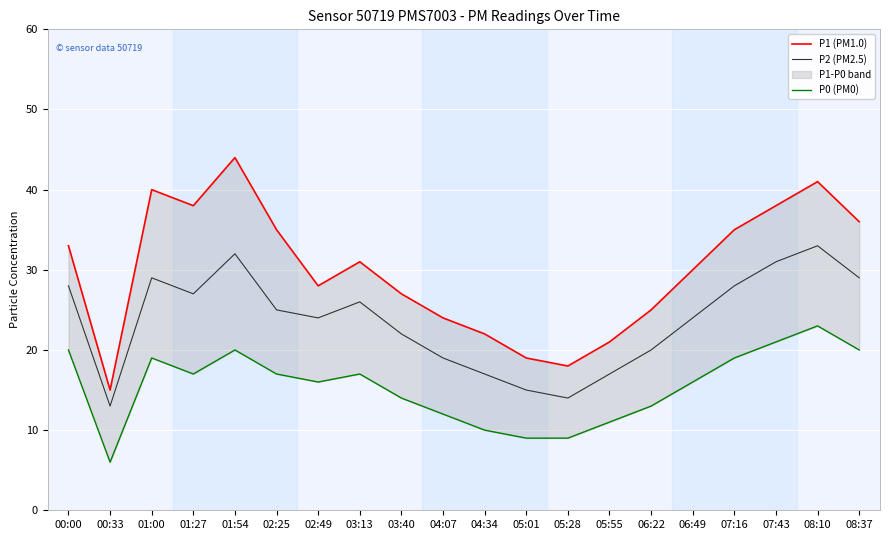

Reading right to left, transcribe all the data shown in this chart.

P1 (PM1.0): 08:37=36	08:10=41	07:43=38	07:16=35	06:49=30	06:22=25	05:55=21	05:28=18	05:01=19	04:34=22	04:07=24	03:40=27	03:13=31	02:49=28	02:25=35	01:54=44	01:27=38	01:00=40	00:33=15	00:00=33
P2 (PM2.5): 08:37=29	08:10=33	07:43=31	07:16=28	06:49=24	06:22=20	05:55=17	05:28=14	05:01=15	04:34=17	04:07=19	03:40=22	03:13=26	02:49=24	02:25=25	01:54=32	01:27=27	01:00=29	00:33=13	00:00=28
P0 (PM0): 08:37=20	08:10=23	07:43=21	07:16=19	06:49=16	06:22=13	05:55=11	05:28=9	05:01=9	04:34=10	04:07=12	03:40=14	03:13=17	02:49=16	02:25=17	01:54=20	01:27=17	01:00=19	00:33=6	00:00=20